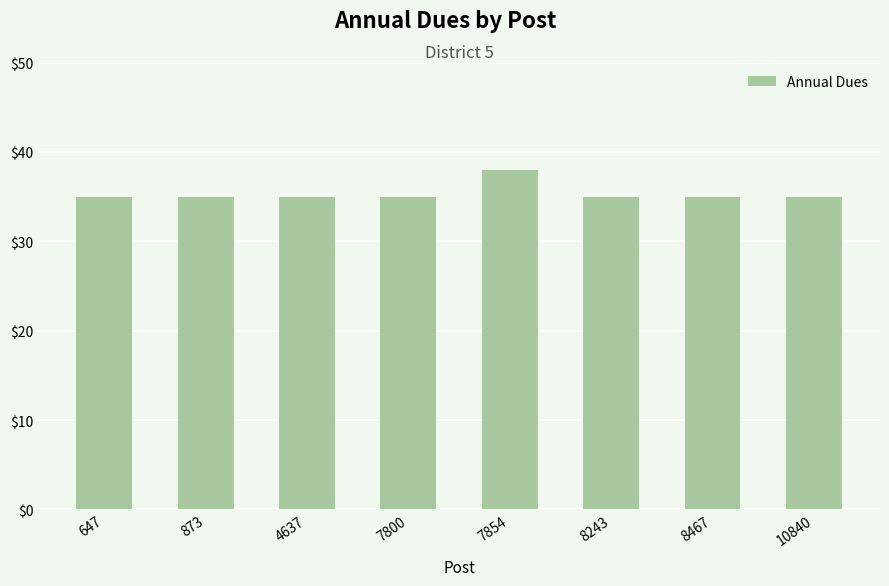

Reading right to left, list all the values displayed in this chart.

10840=35	8467=35	8243=35	7854=38	7800=35	4637=35	873=35	647=35